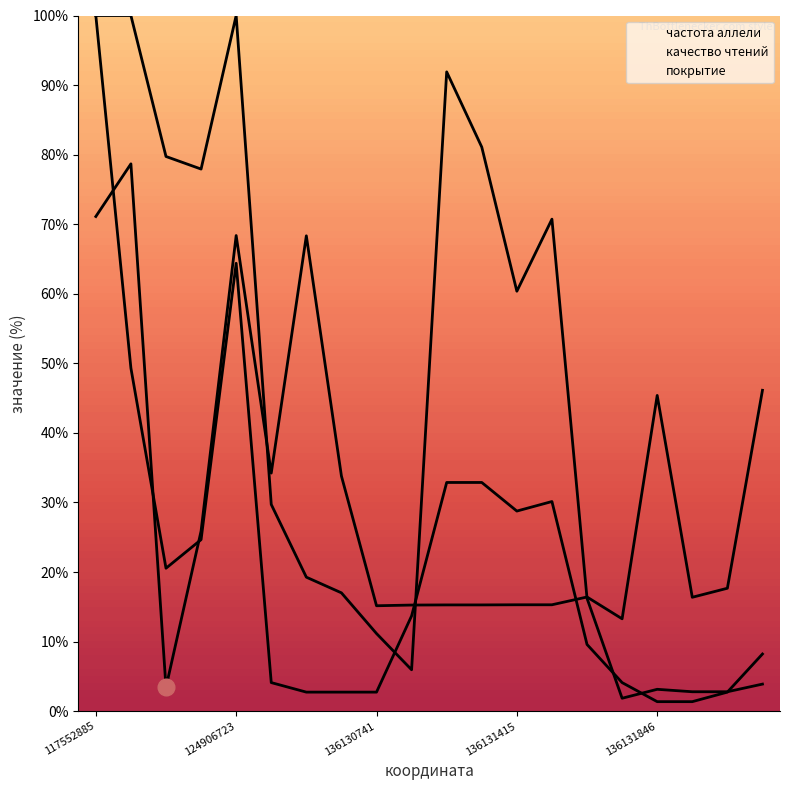

Rank the series by their average value, from highest to lowest.

качество чтений, частота аллели, покрытие